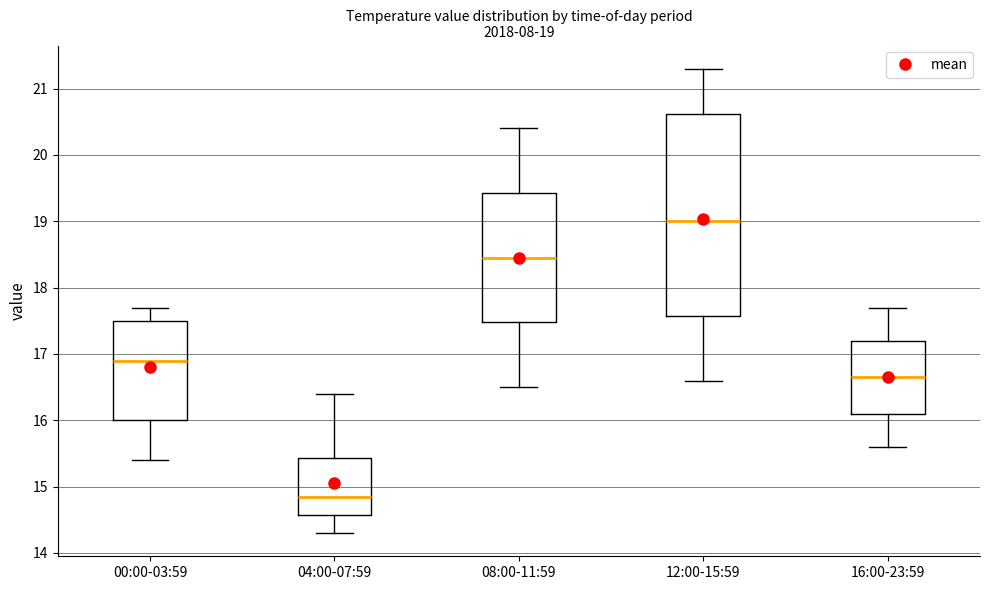

Which box has the lowest median line?

04:00-07:59